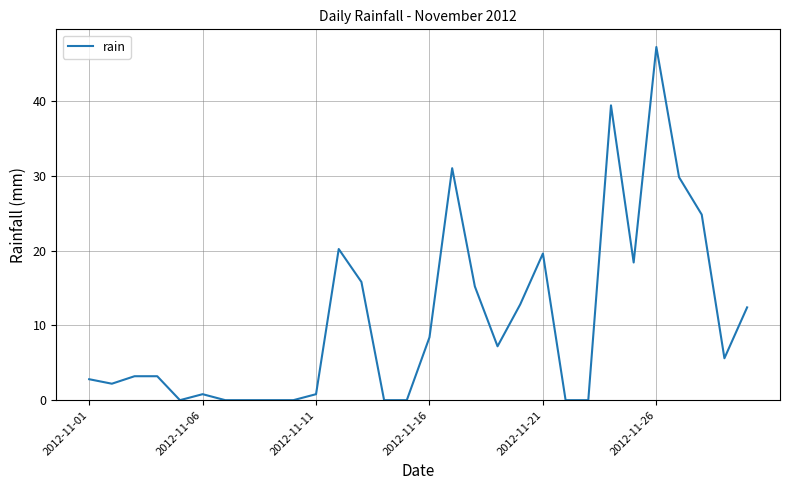

What is the difference between the maximum and minimum values?

47.2